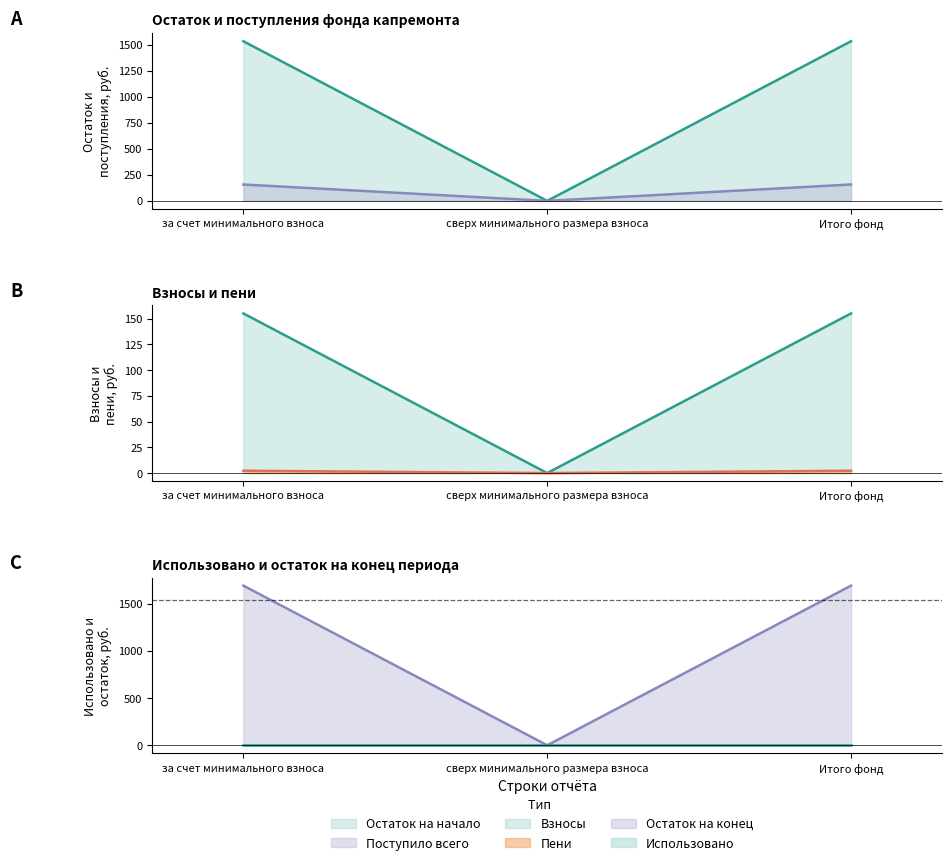

How many values in the Пени series exceed 2?

2